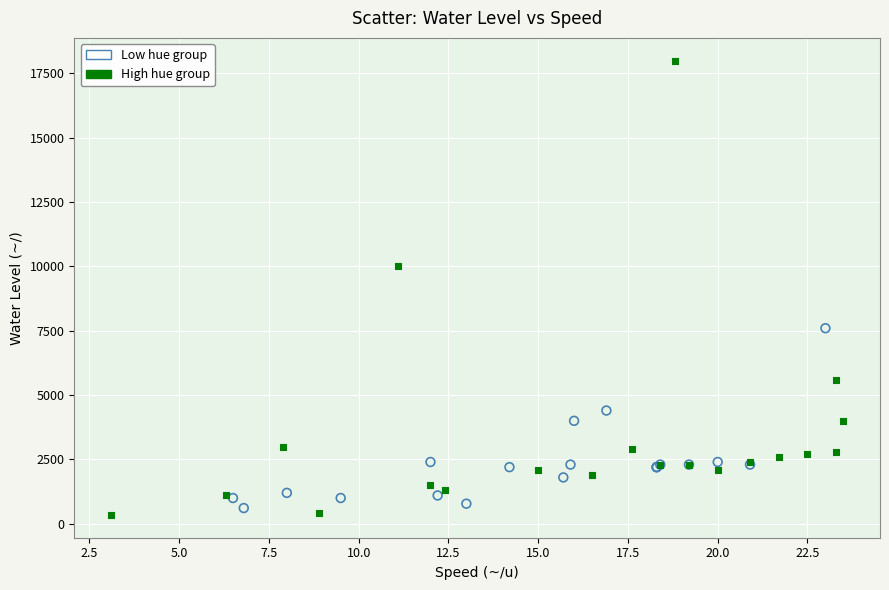

Which series reaches the minimum Y coordinate?

High hue group